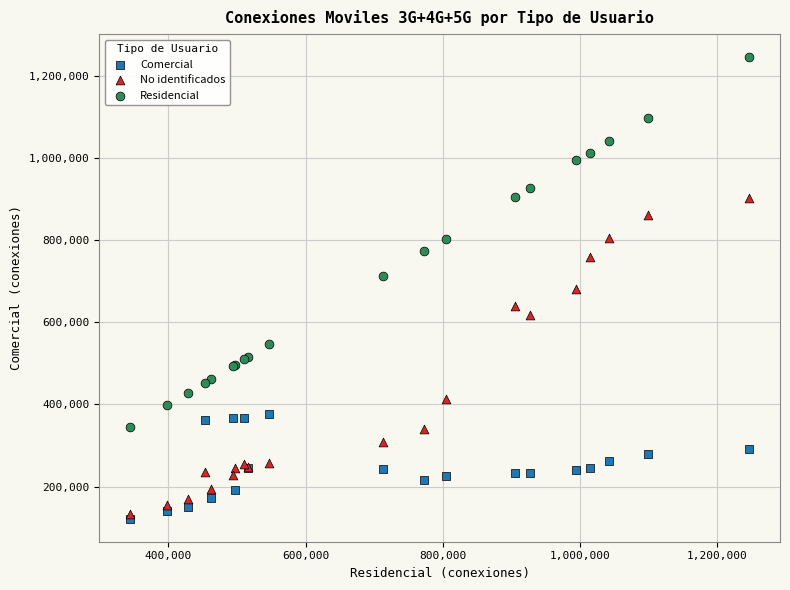

Which series contains the lowest Y value?

Comercial